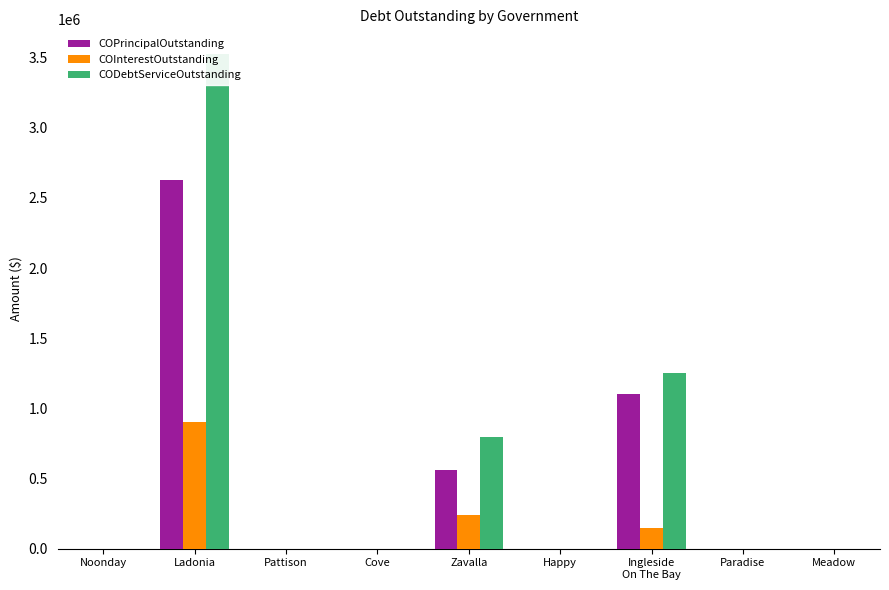

At which category is the sum across all series the highest?

Ladonia